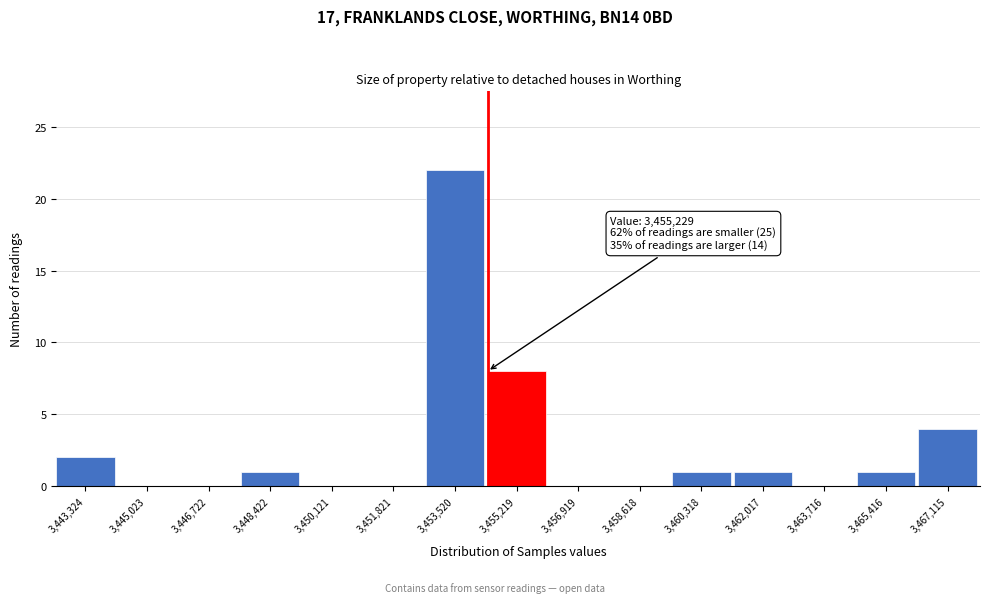

Reading right to left, list all the values displayed in this chart.

3,467,115=4	3,465,416=1	3,463,716=0	3,462,017=1	3,460,318=1	3,458,618=0	3,456,919=0	3,455,219=8	3,453,520=22	3,451,821=0	3,450,121=0	3,448,422=1	3,446,722=0	3,445,023=0	3,443,324=2